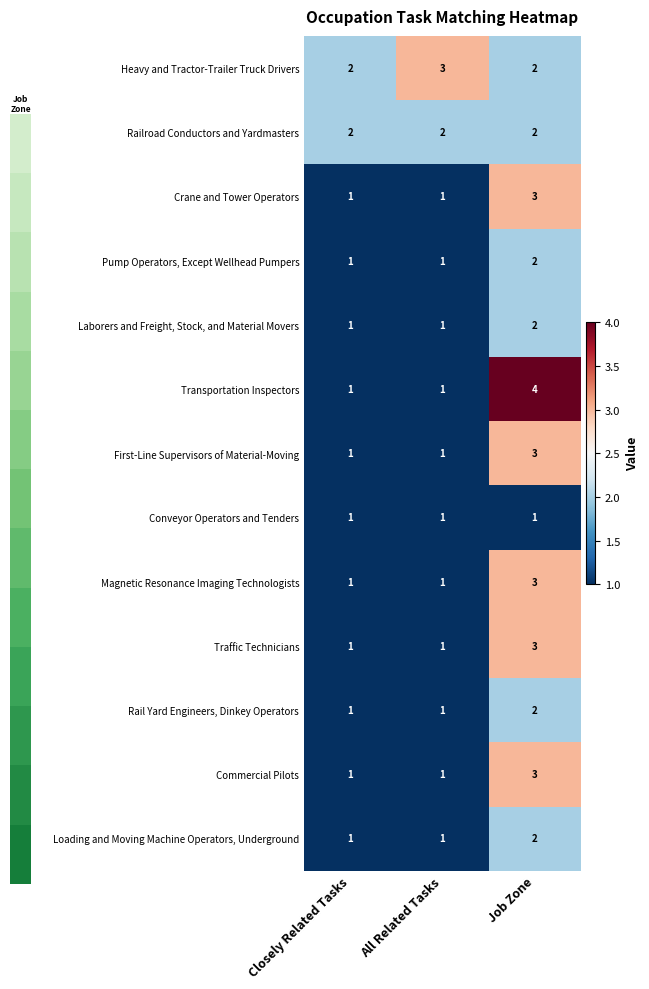

Which series has the largest range (max minus min)?

Transportation Inspectors